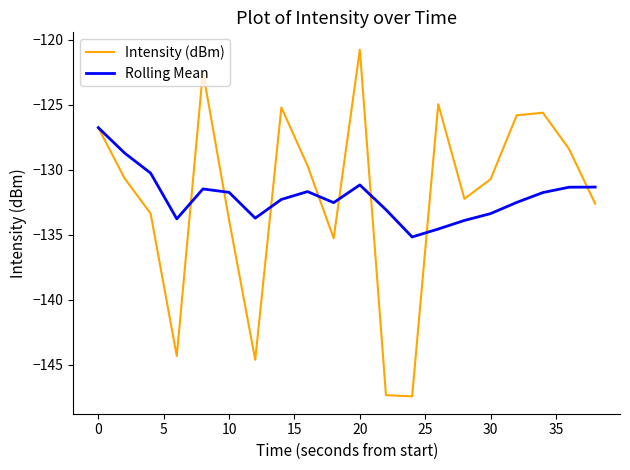

Rank the series by their maximum value, from lowest to highest.

Rolling Mean, Intensity (dBm)